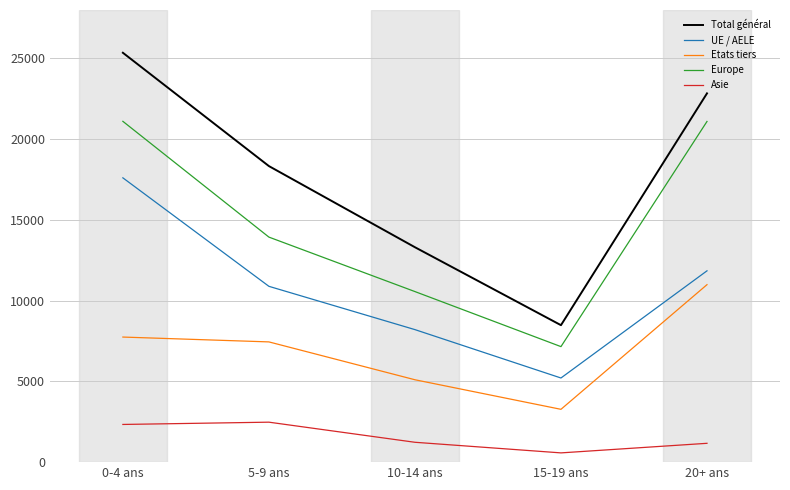

At which category is the sum across all series the highest?

0-4 ans